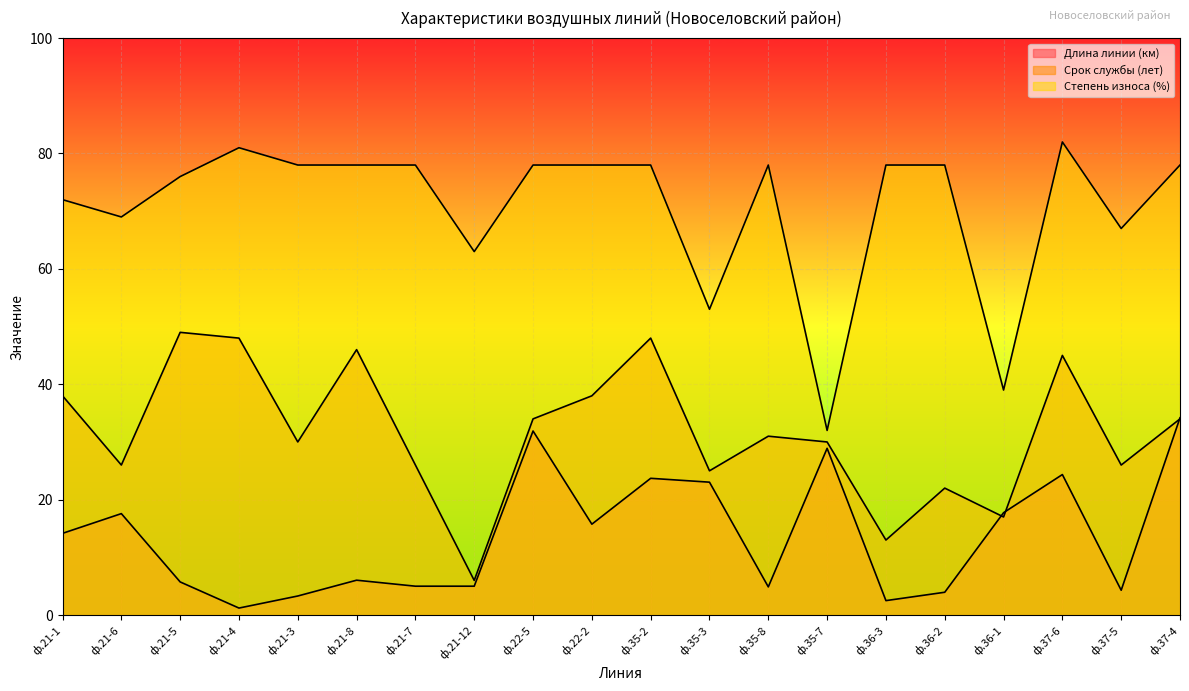

At how many categories does at least one series exceed 8?

20